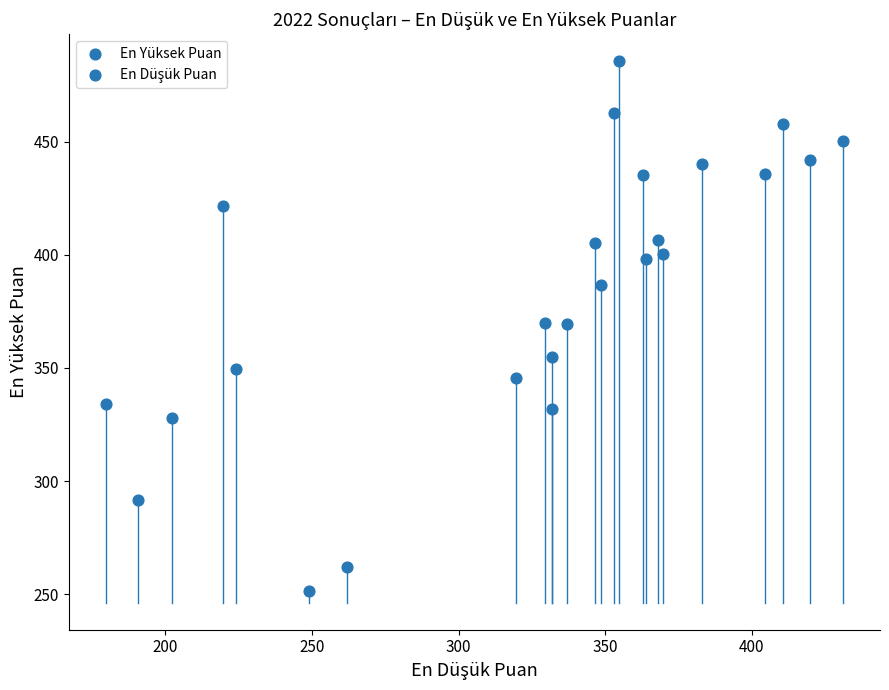

What is the range of X values (max minus min)?

251.5